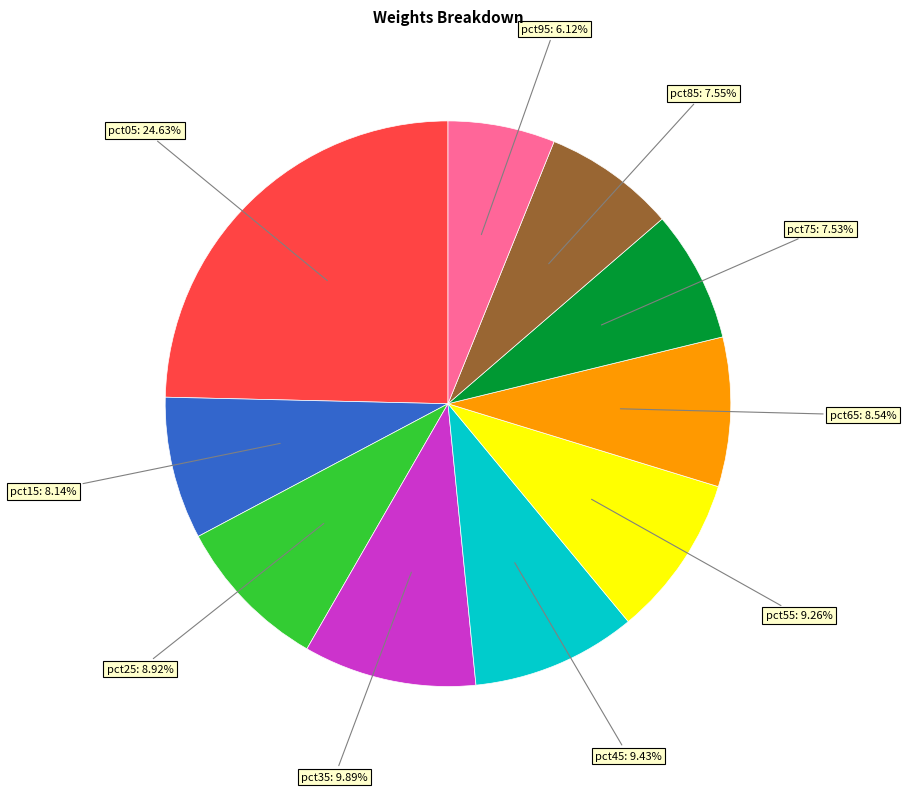

Count the number of slices in the pie.

10